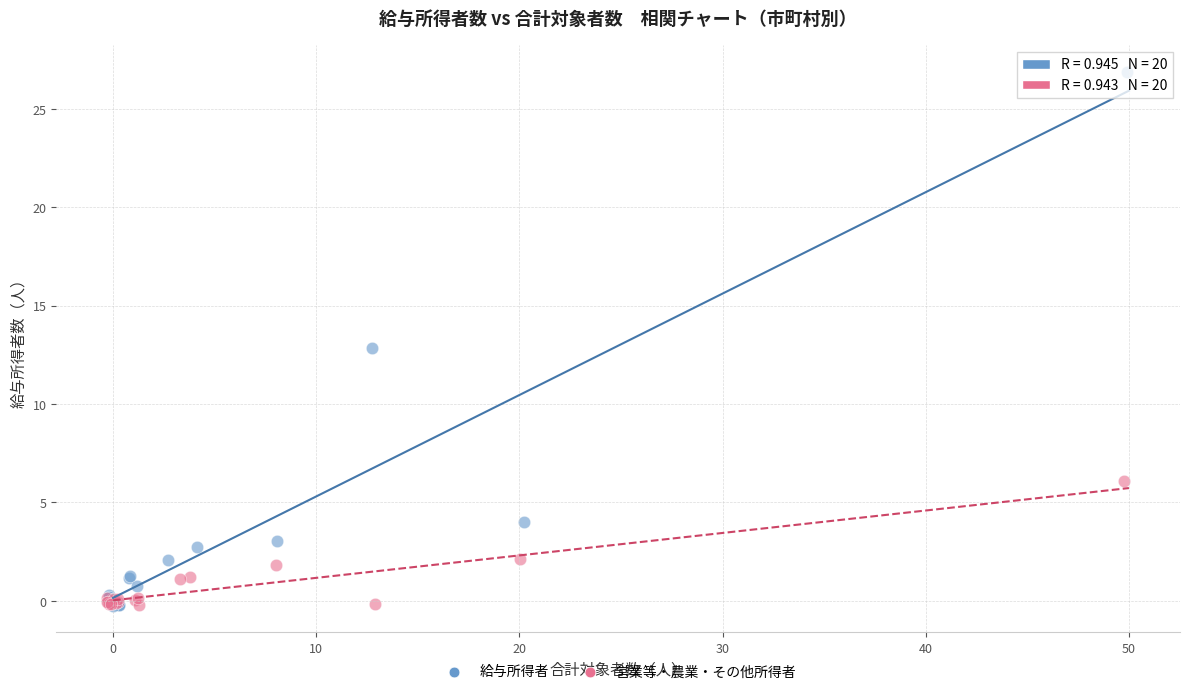

What are all the series names shown in the legend?

給与所得者, 営業等・農業・その他所得者